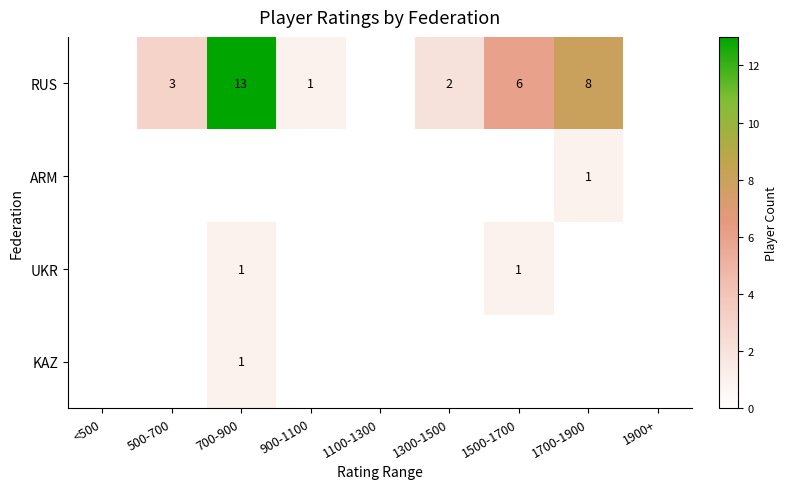

What is the difference between the highest and lowest values at 1500-1700?

6